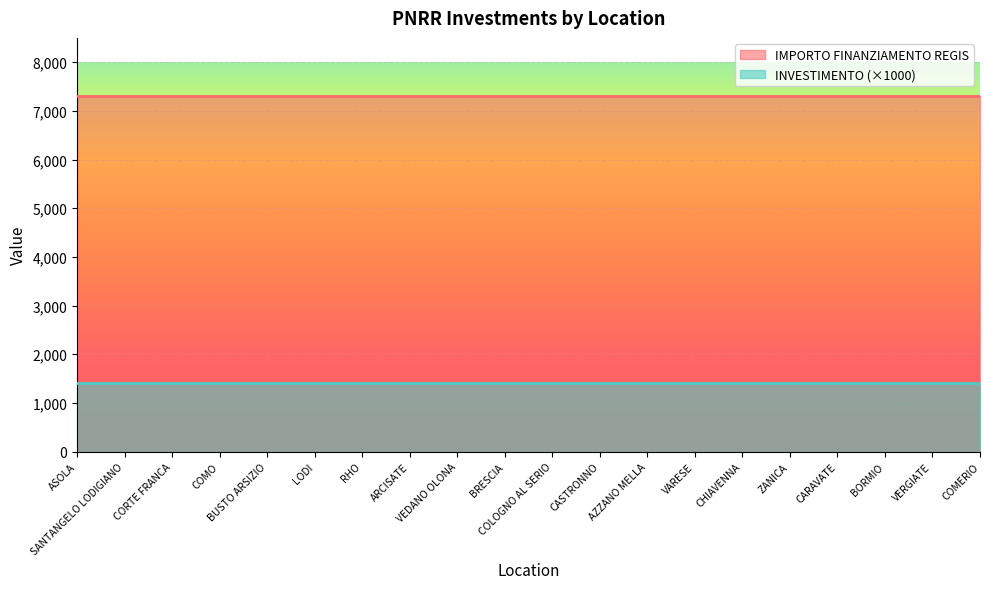

What is the maximum value for INVESTIMENTO (×1000)?

1400